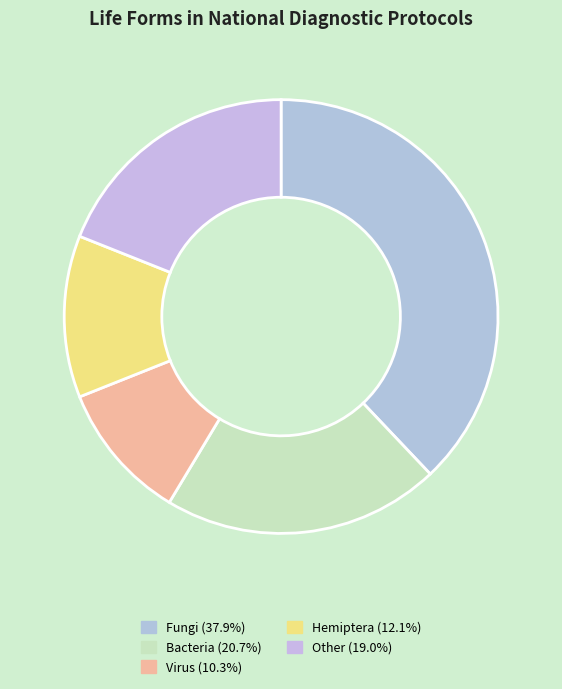

How many slices are in this pie chart?

5